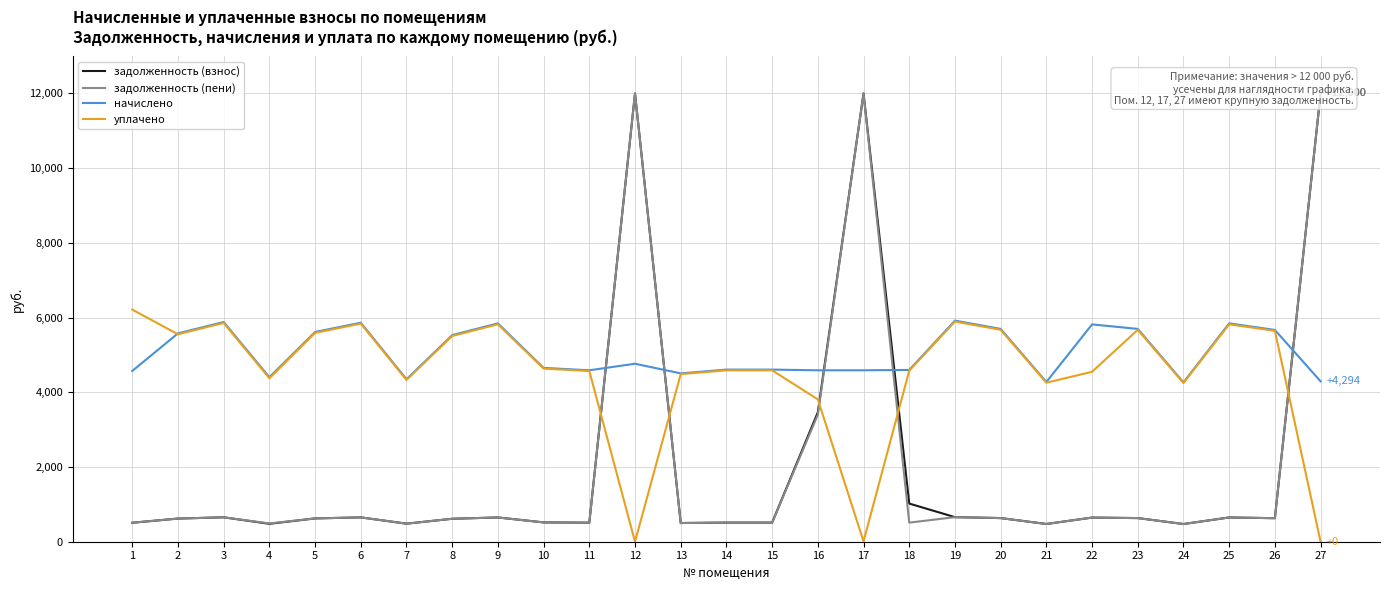

How many data points in уплачено are above 4588?

15